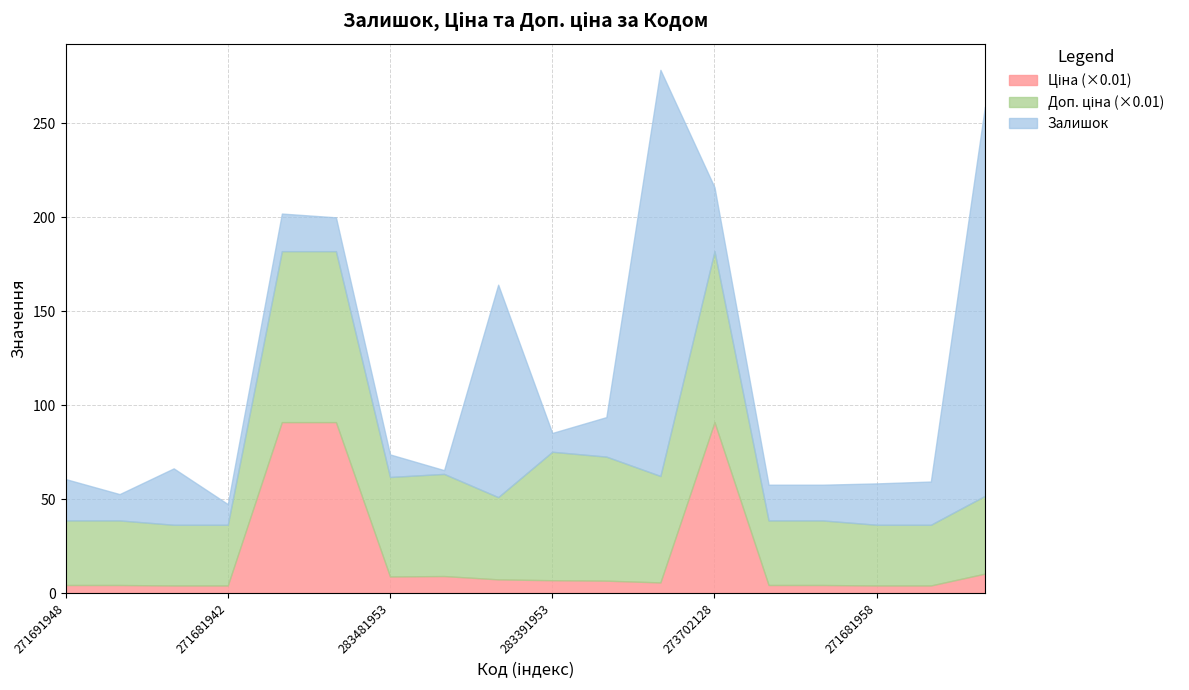

At which label does Ціна (×0.01) reach its peak?

273702193